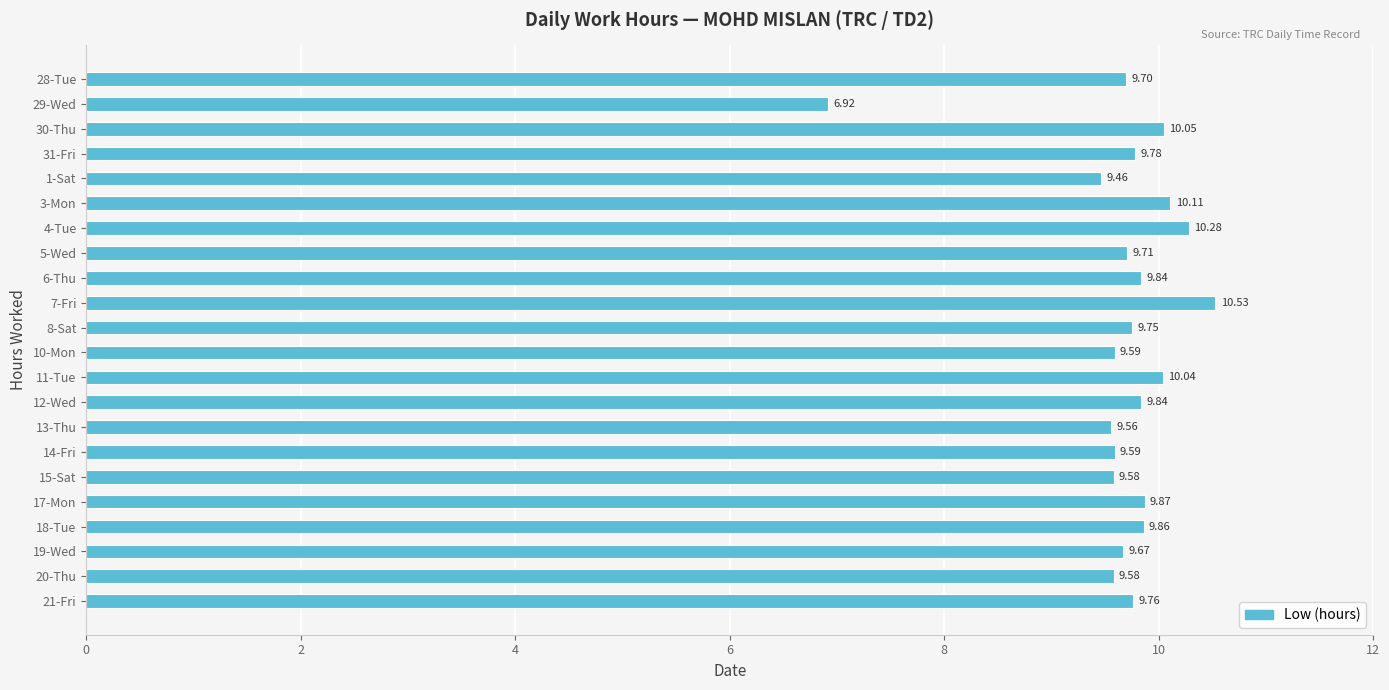

Approximately how many times larger is the value at 28-Tue compared to 10-Mon?

1.0